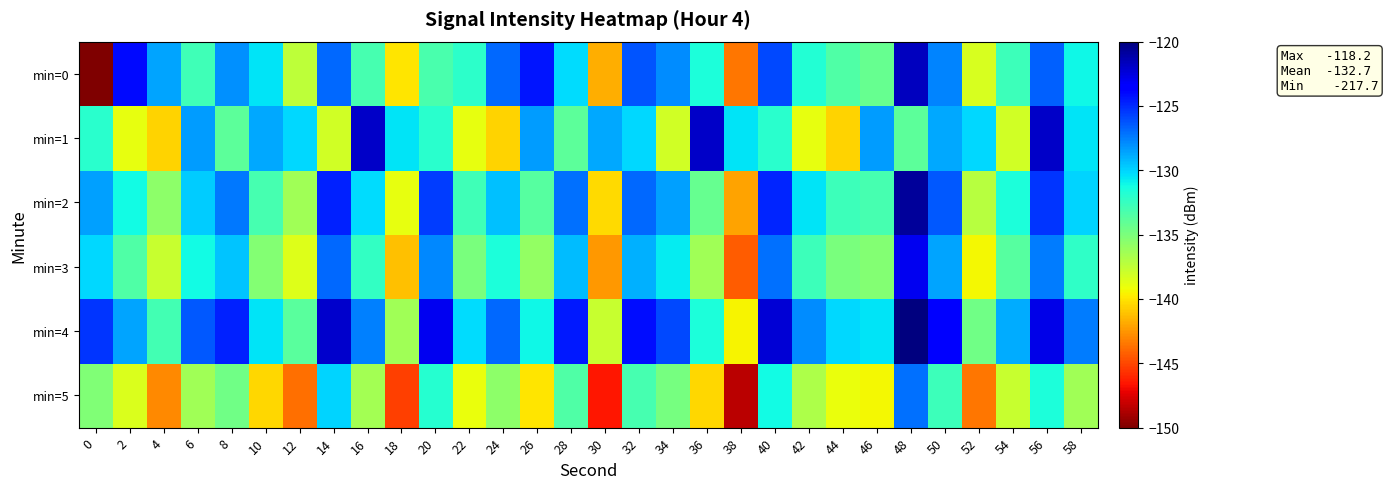

What is the difference between the highest and lowest values at 22?

8.9